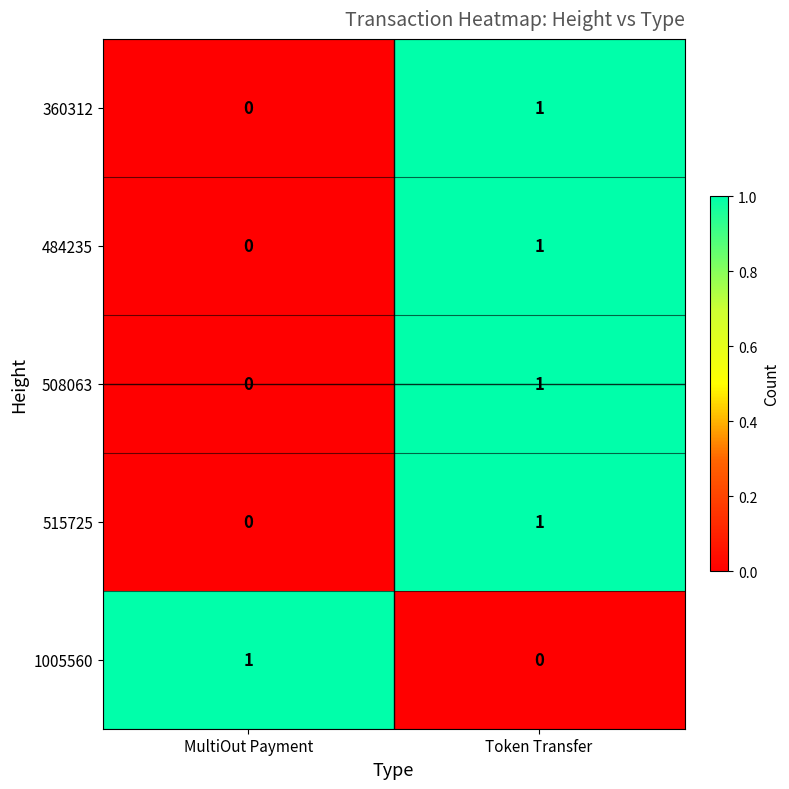

Is it true that 360312 equals 0 at MultiOut Payment?

True